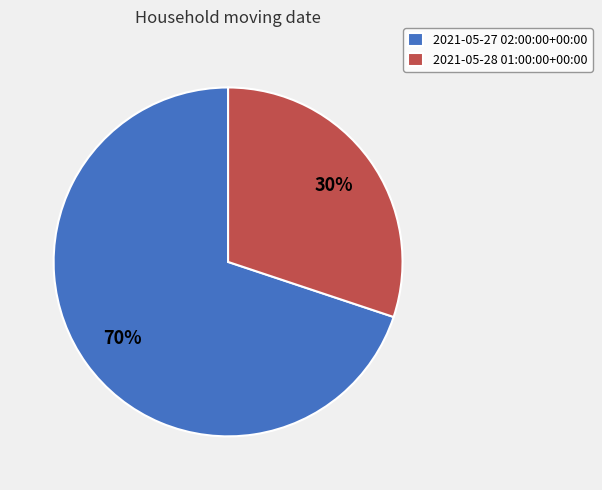

To the nearest percent, what portion does 2021-05-27 02:00:00+00:00 represent?

70%